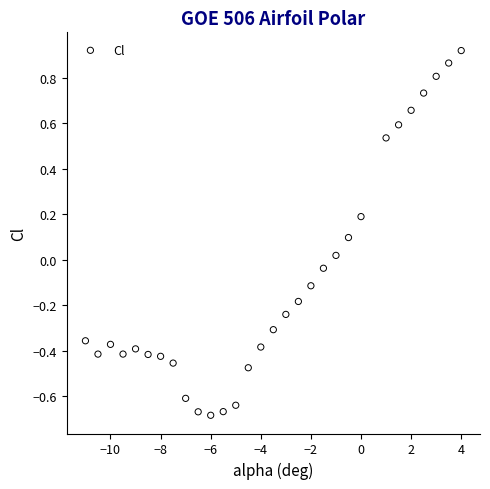

What is the range of Y values (max minus min)?

1.6